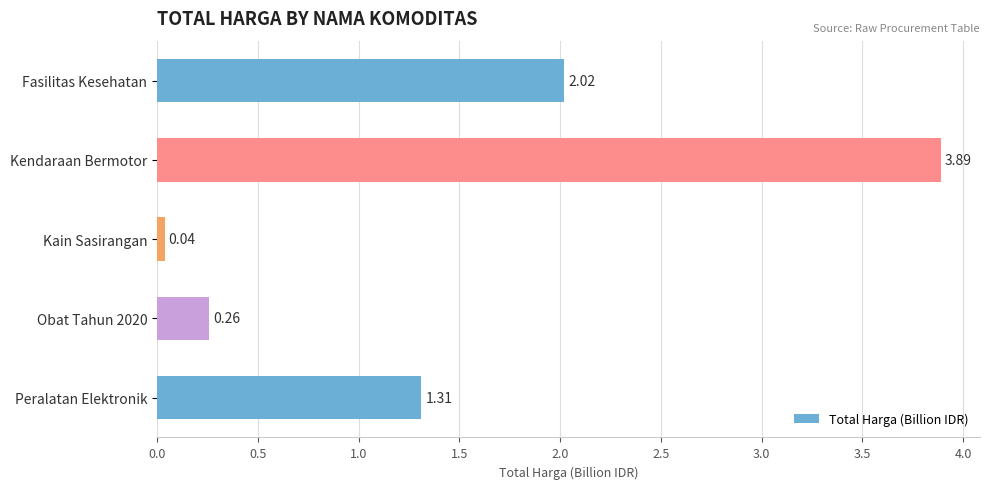

At which label is the value closest to 1?

Peralatan Elektronik